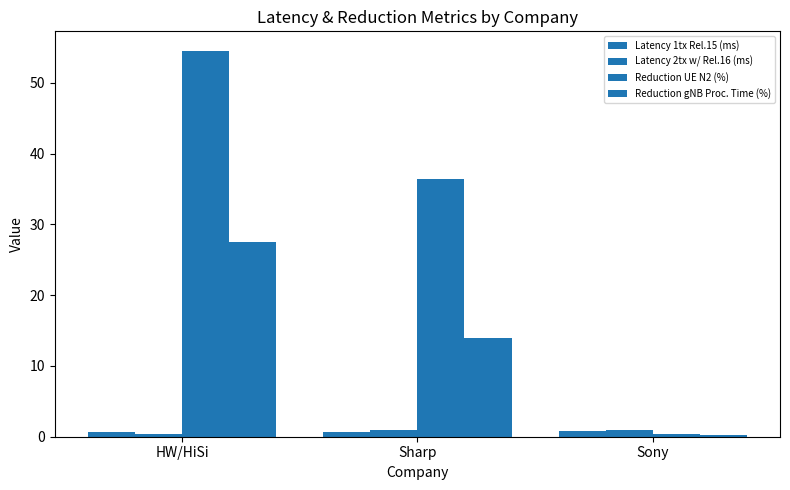

Reading left to right, transcribe all the data shown in this chart.

Latency 1tx Rel.15 (ms): HW/HiSi=0.7	Sharp=0.7	Sony=0.8
Latency 2tx w/ Rel.16 (ms): HW/HiSi=0.3	Sharp=1.0	Sony=1.0
Reduction UE N2 (%): HW/HiSi=54.5	Sharp=36.4	Sony=0.5
Reduction gNB Proc. Time (%): HW/HiSi=27.5	Sharp=13.9	Sony=0.2